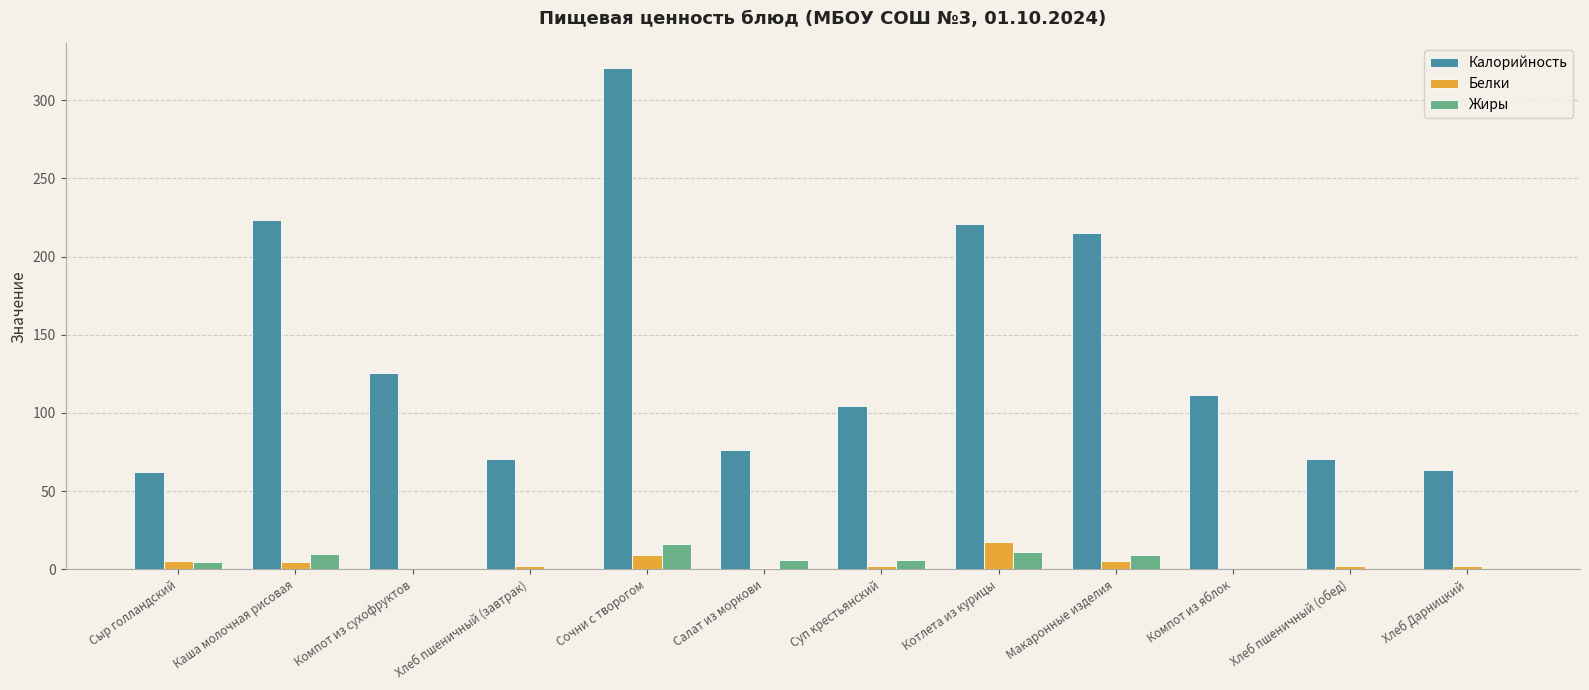

What is the sum of all Калорийность values?

1663.4